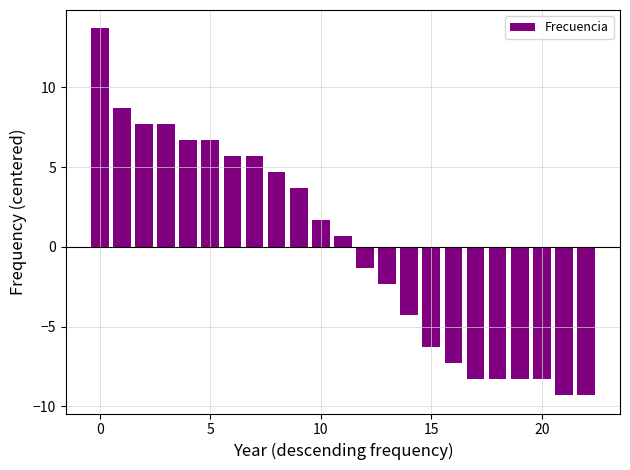

How many data points are above 0?

12